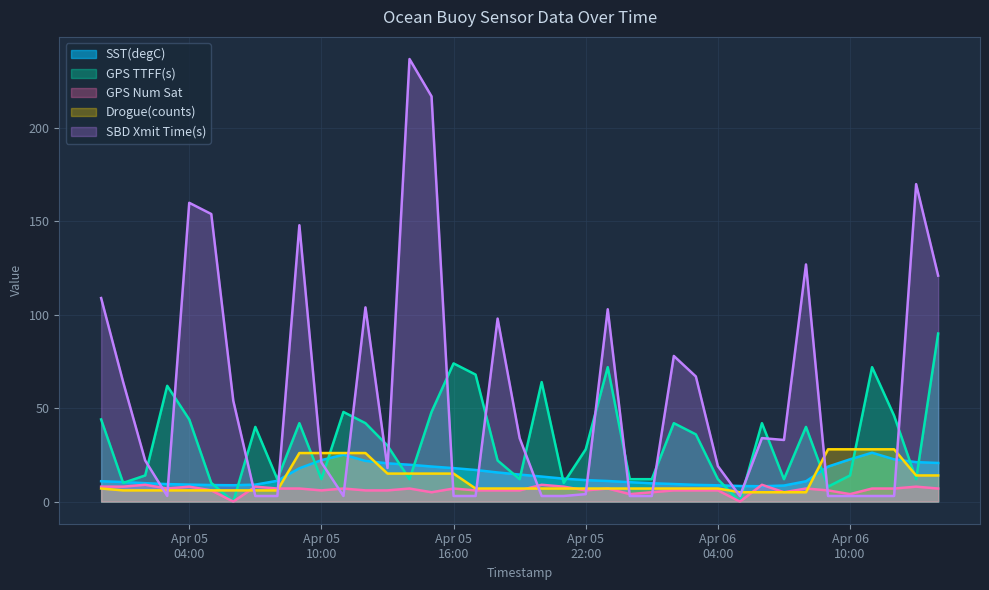

What is the minimum value for SST(degC)?

8.2